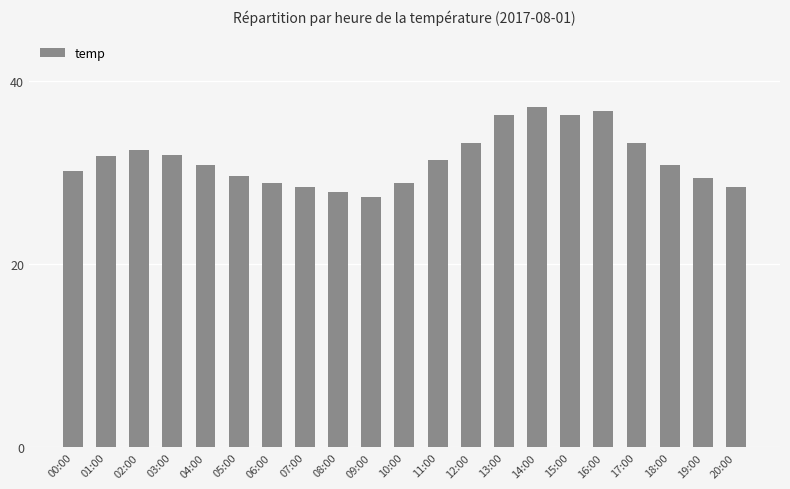

At which label does the data first exceed 30?

00:00